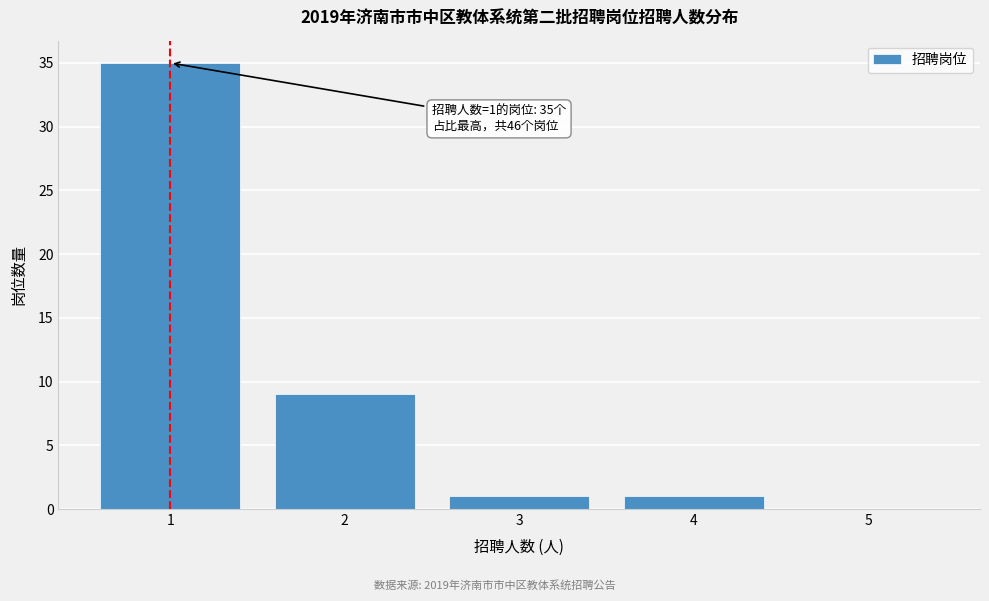

Over which range of the x-axis is the bar tallest?

0.5 to 1.5